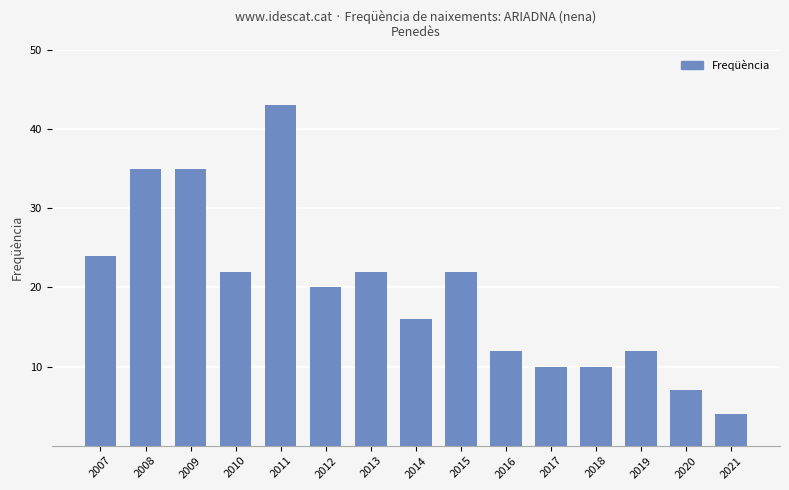

Reading left to right, what are all the values shown in this chart?

2007=24	2008=35	2009=35	2010=22	2011=43	2012=20	2013=22	2014=16	2015=22	2016=12	2017=10	2018=10	2019=12	2020=7	2021=4